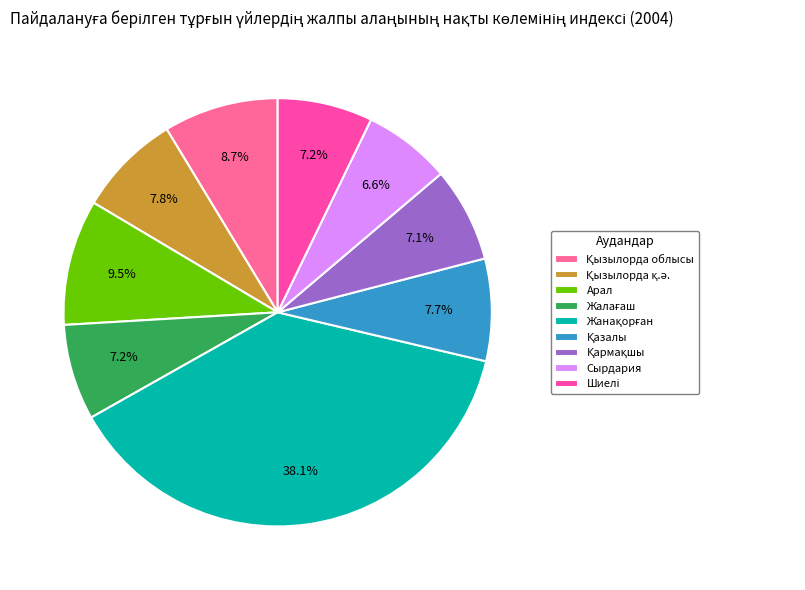

Is Қызылорда облысы the majority of the pie?

No